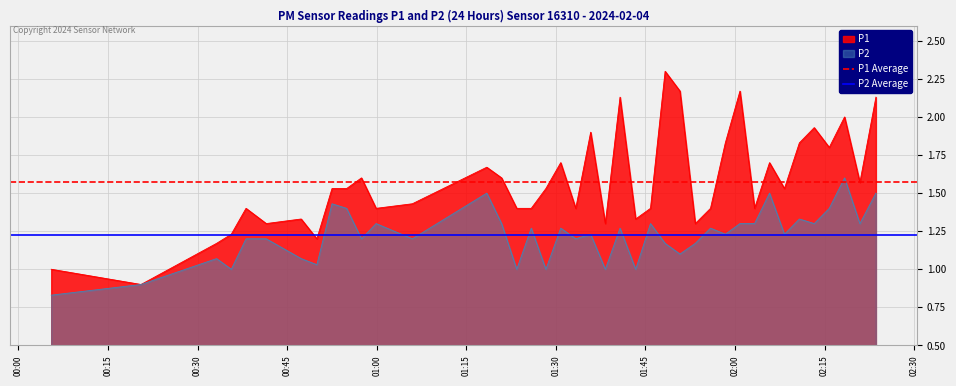

The value of P2 Average at 00:00 is 1.2. True or false?

True